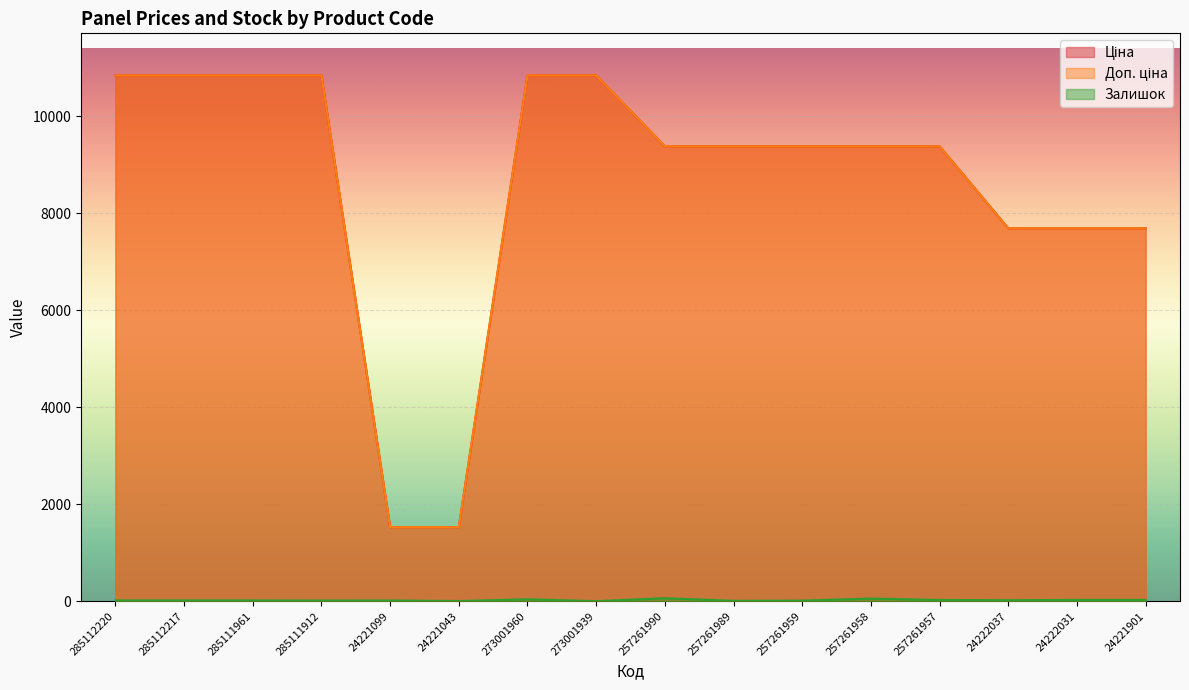

Is it true that Ціна equals 1526.8 at 24221099?

True